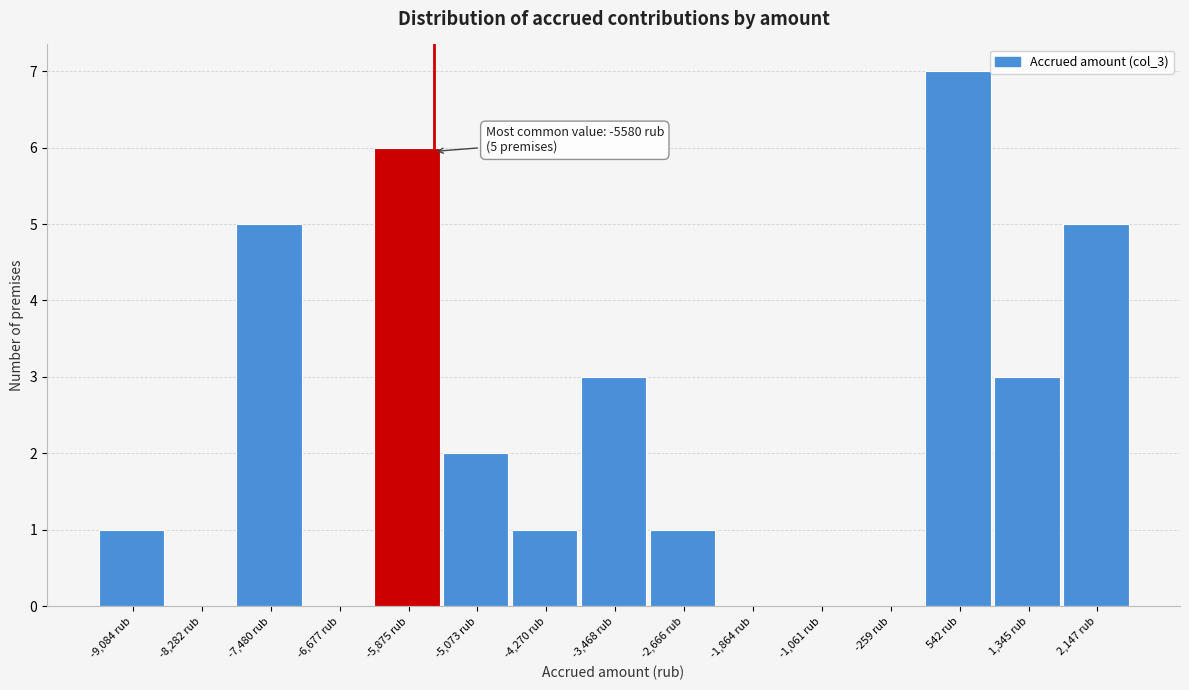

Which range on the x-axis has the tallest bar?

100 to 900